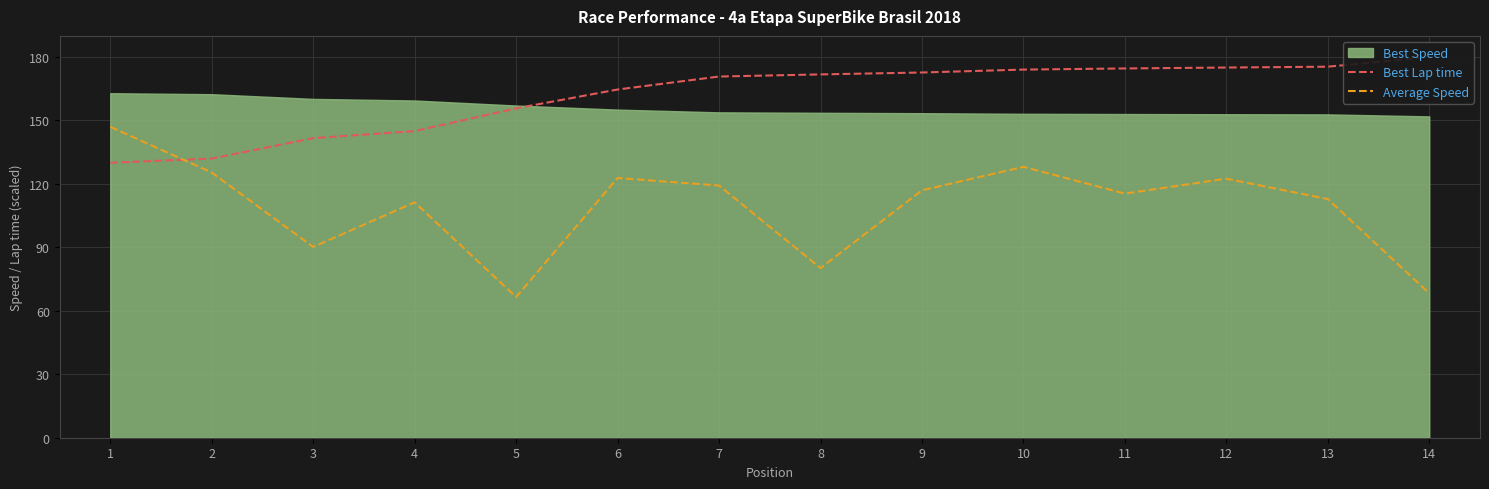

What is the average value of the Average Speed series?

109.1